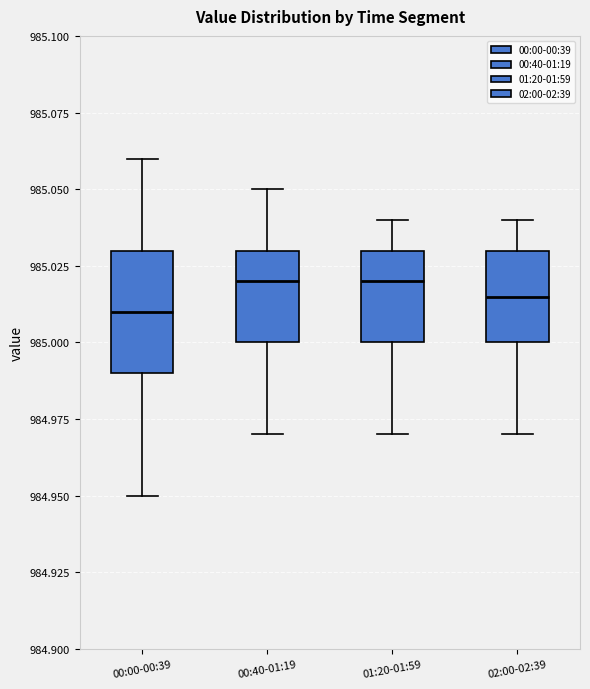

Reading left to right, transcribe this box plot: for each box, give where its median line is, the range the box spans, and where its two whiskers end, as read against the y-axis. The values are not printed on the chart, so give them approximately, as read against the axis.

00:00-00:39: median 985.010, box 984.990 to 985.030, whiskers 984.950 to 985.060
00:40-01:19: median 985.020, box 985.000 to 985.030, whiskers 984.970 to 985.050
01:20-01:59: median 985.020, box 985.000 to 985.030, whiskers 984.970 to 985.040
02:00-02:39: median 985.015, box 985.000 to 985.030, whiskers 984.970 to 985.040